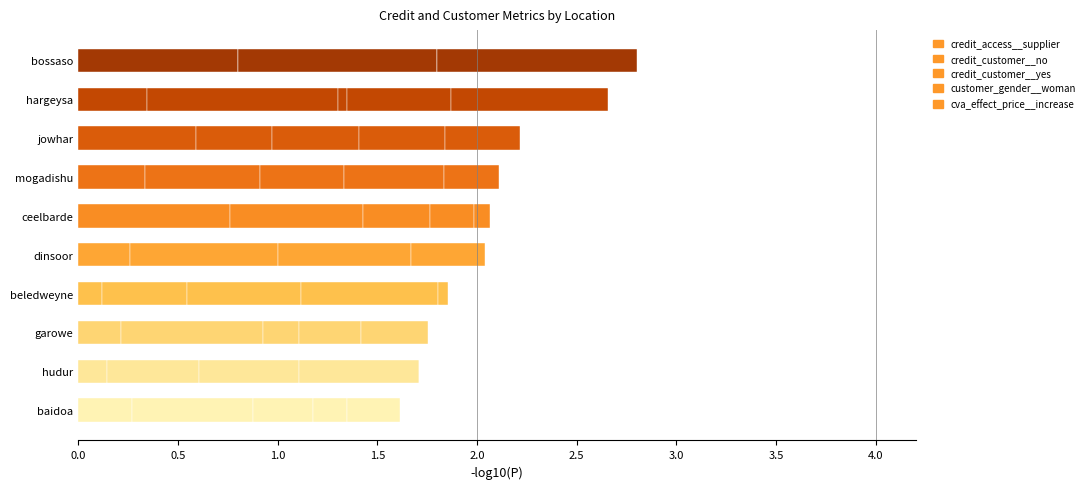

Count the number of categories in the chart.

10